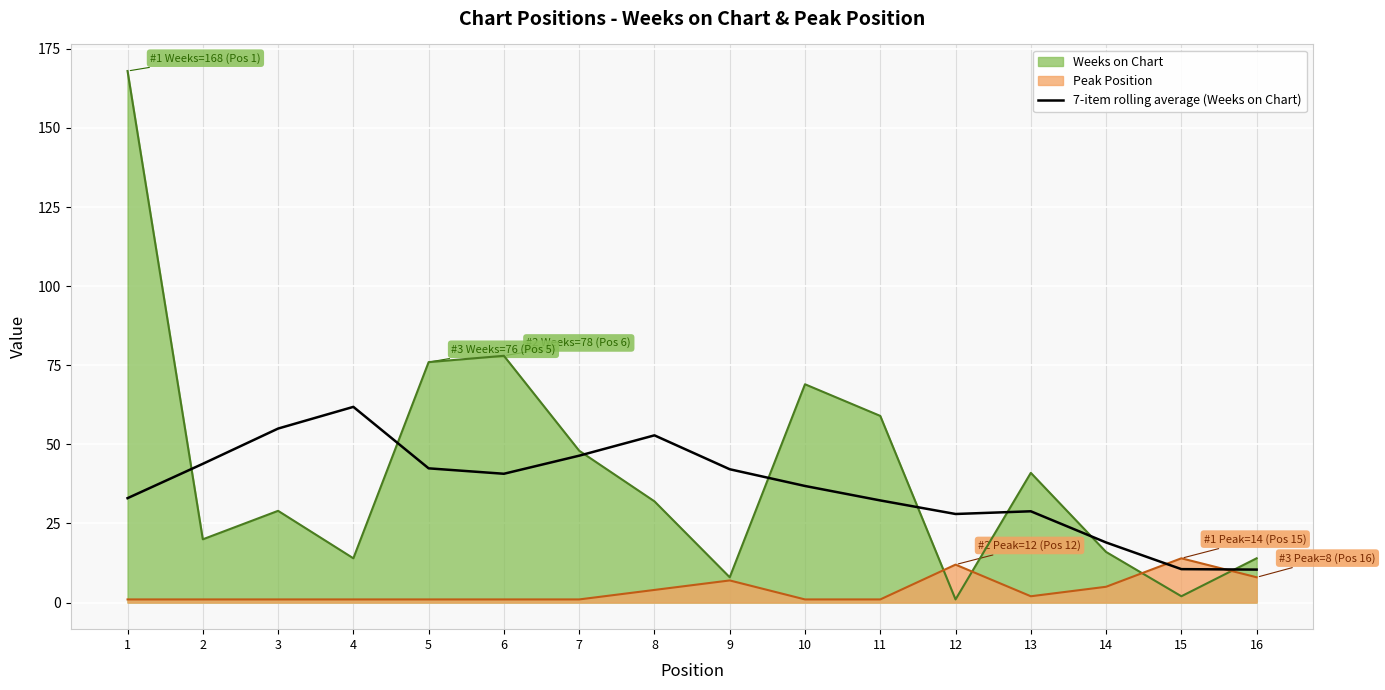

List the series in order of their peak value, lowest first.

Peak Position, 7-item rolling average (Weeks on Chart), Weeks on Chart